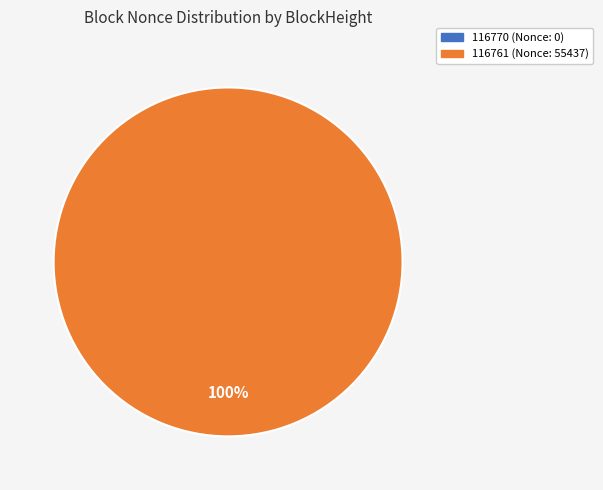

To the nearest percent, what is the difference between the largest and smallest slice percentages?

100%